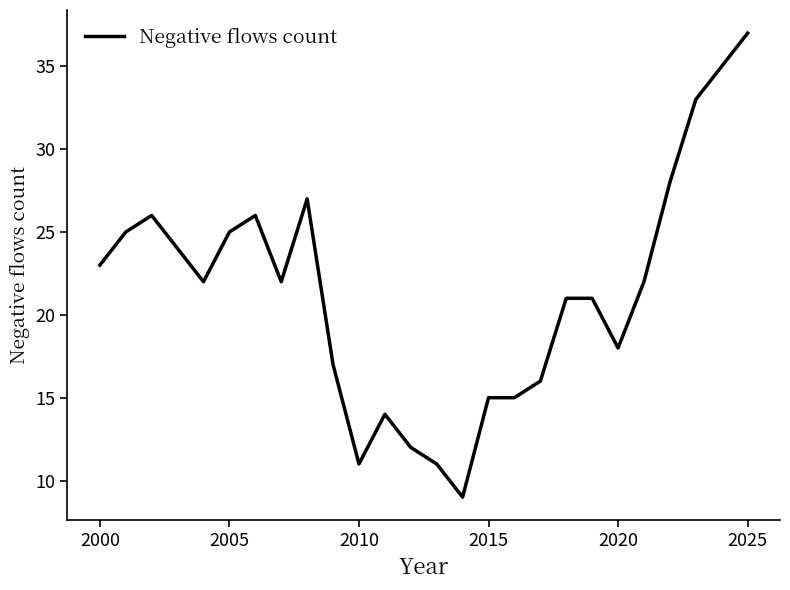

What is the greatest value displayed?

37